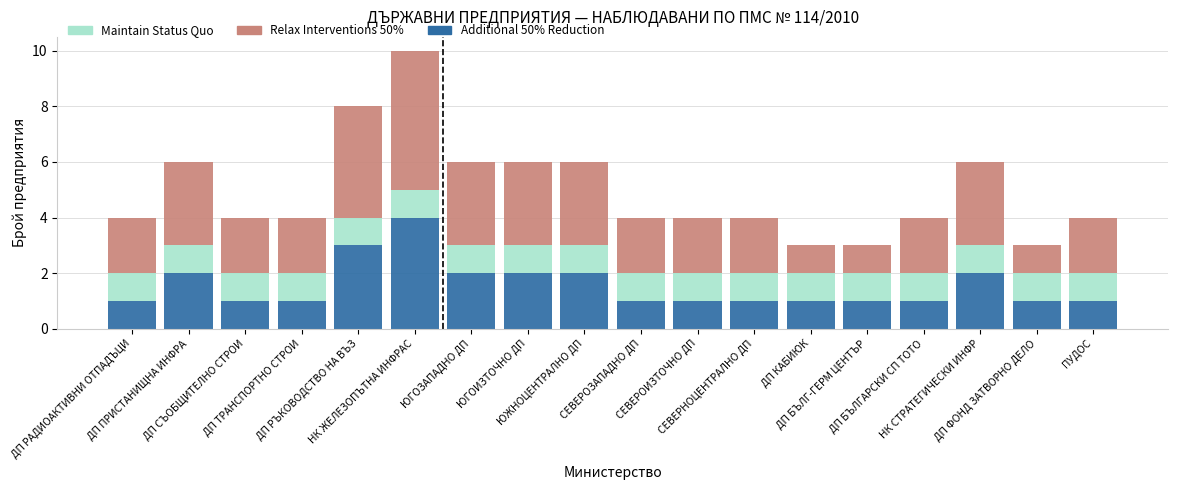

What is the highest value of the Additional 50% Reduction series?

4